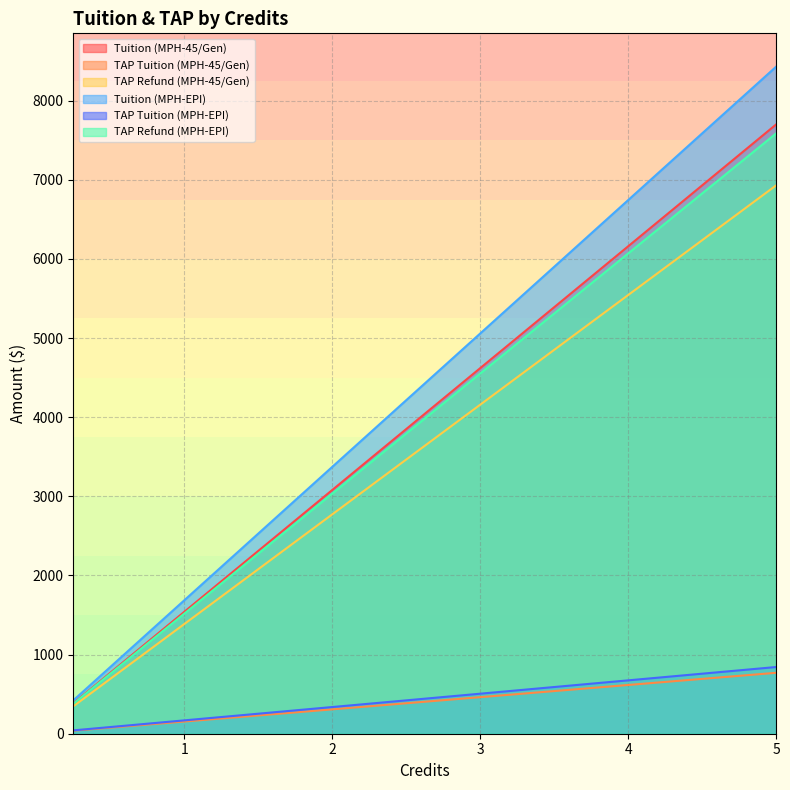

True or false: Tuition (MPH-EPI) and TAP Refund (MPH-EPI) intersect in this chart.

False